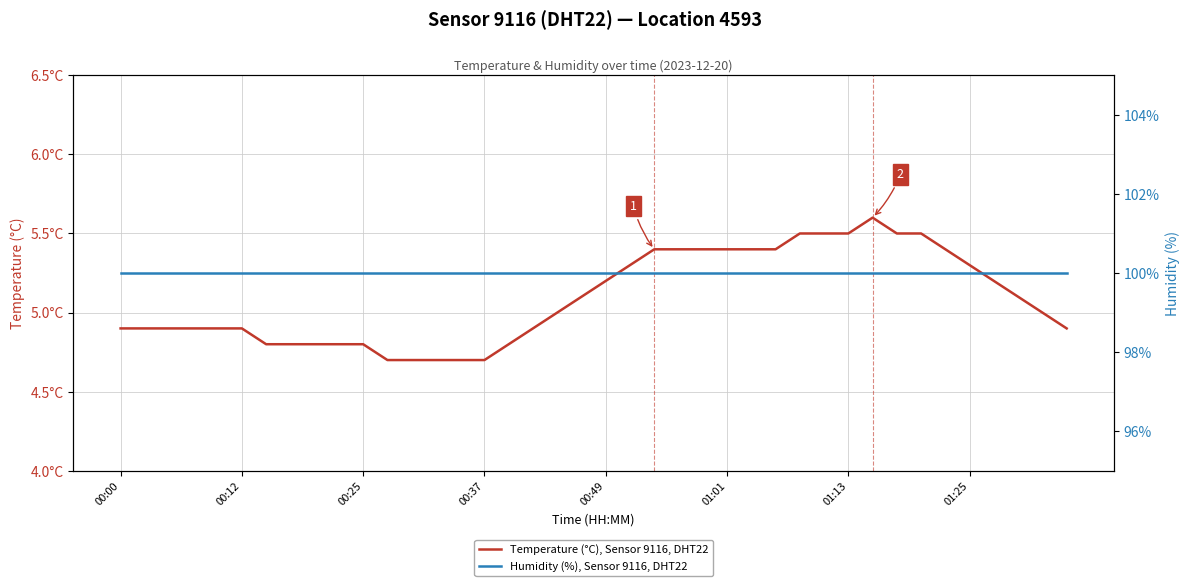

What are all the series names shown in the legend?

Temperature (°C), Sensor 9116, DHT22, Humidity (%), Sensor 9116, DHT22